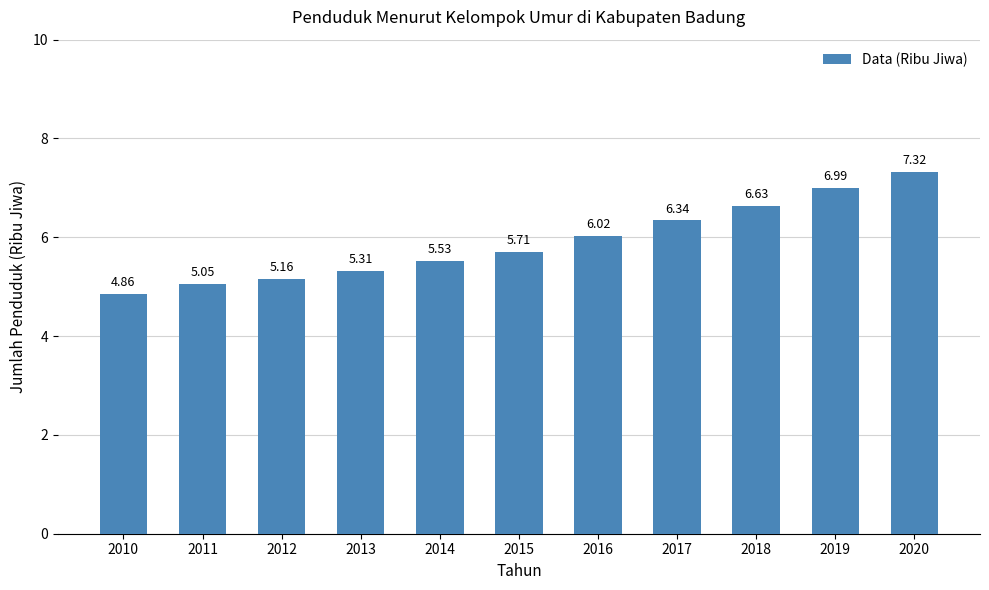

What is the change in value from 2011 to 2012?

+0.1